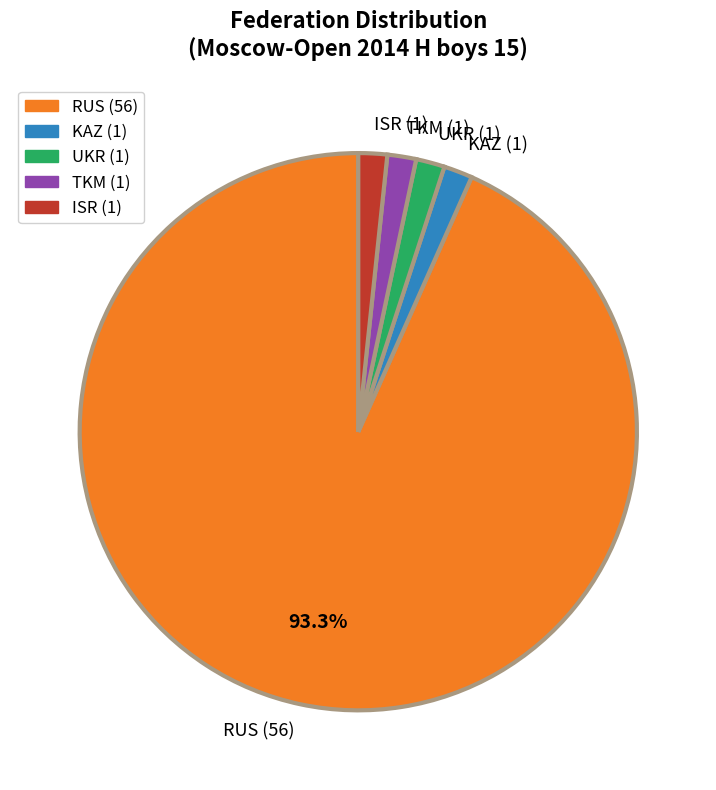

What percentage is the KAZ slice, to the nearest percent?

2%